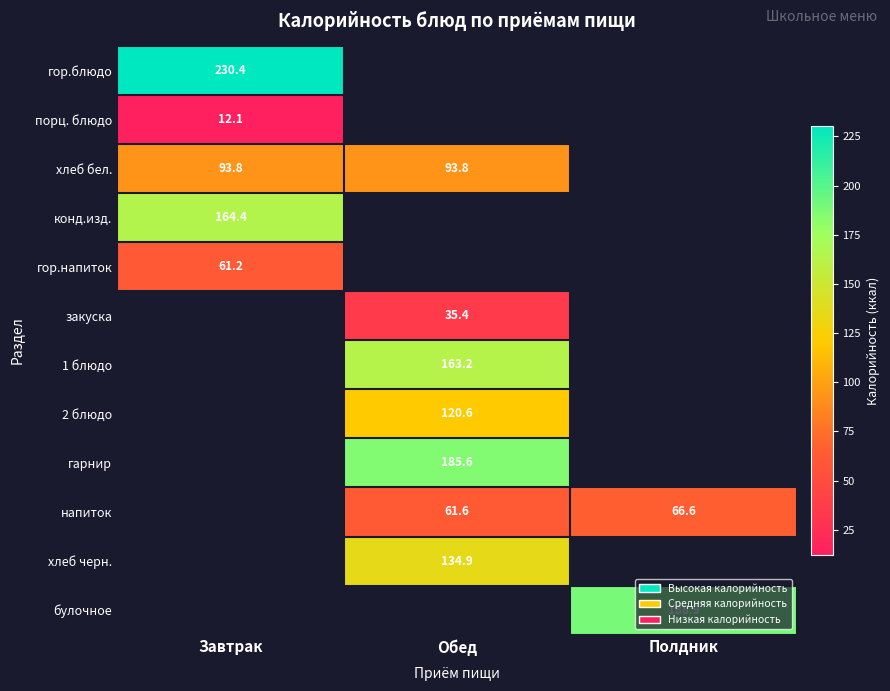

True or false: напиток has a value of 35.3 at Обед.

False